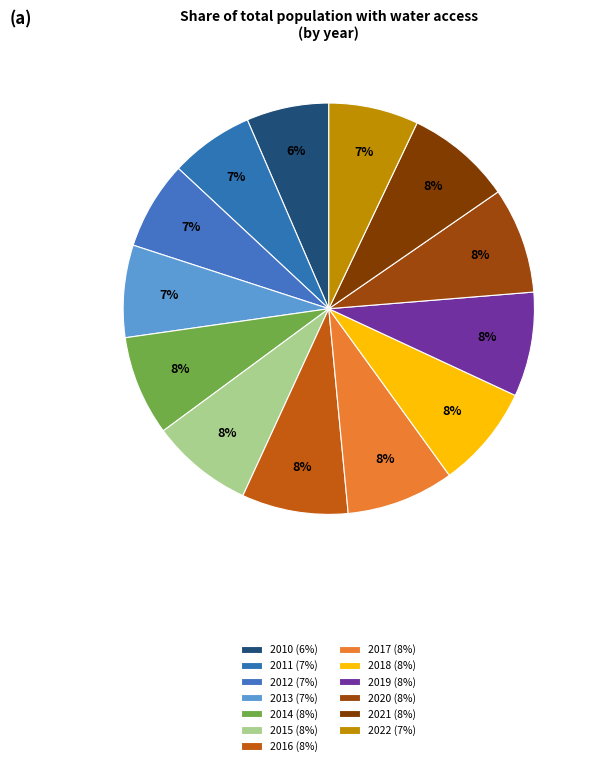

What is the largest slice in the pie chart?

2017